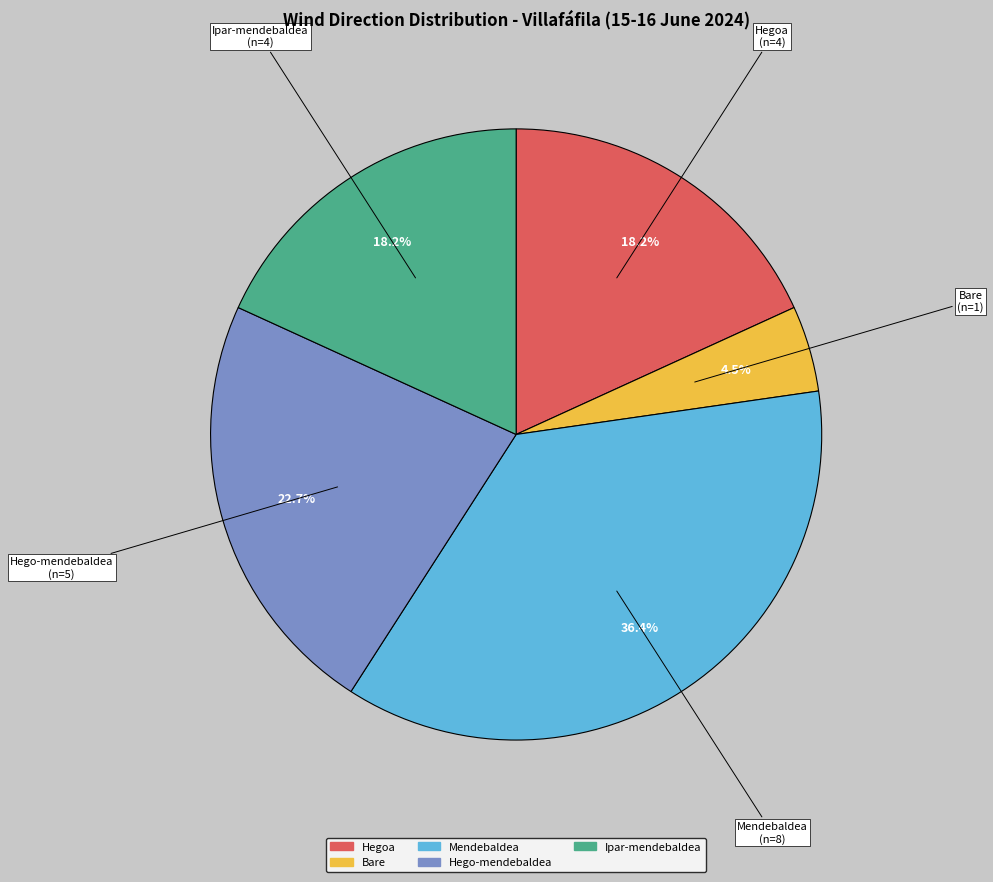

Which category has the biggest portion of the pie?

Mendebaldea